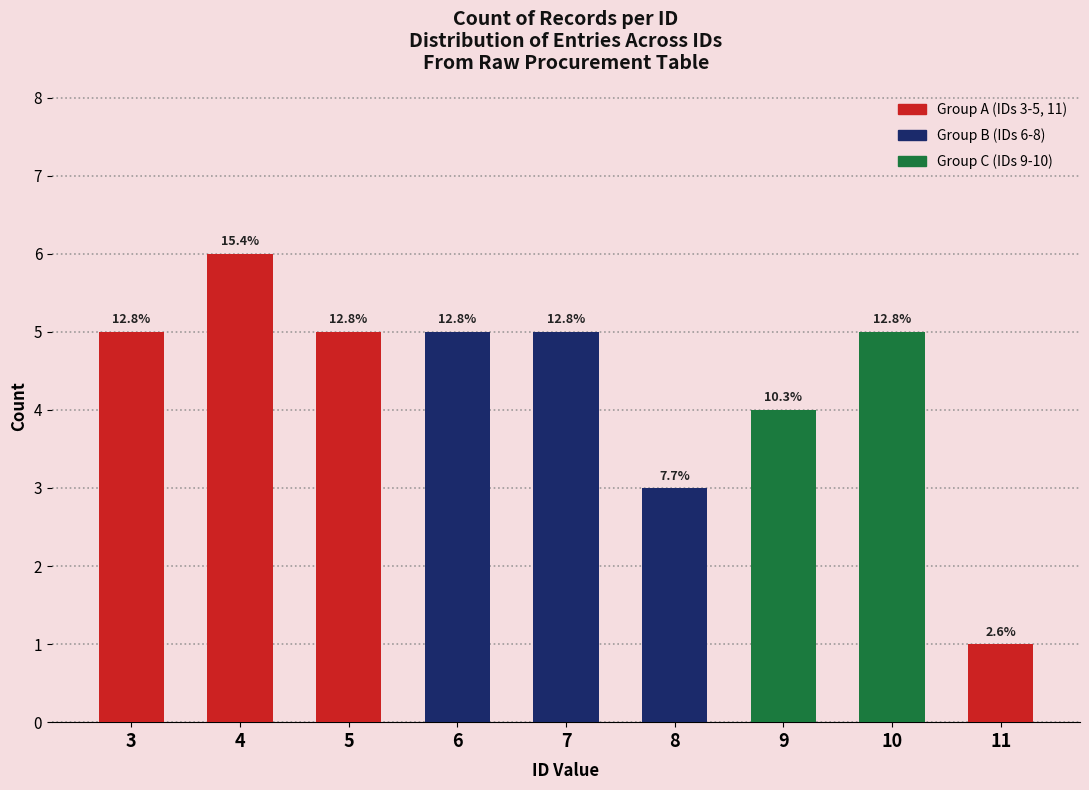

What is the sum of the values at 8 and 10?

8